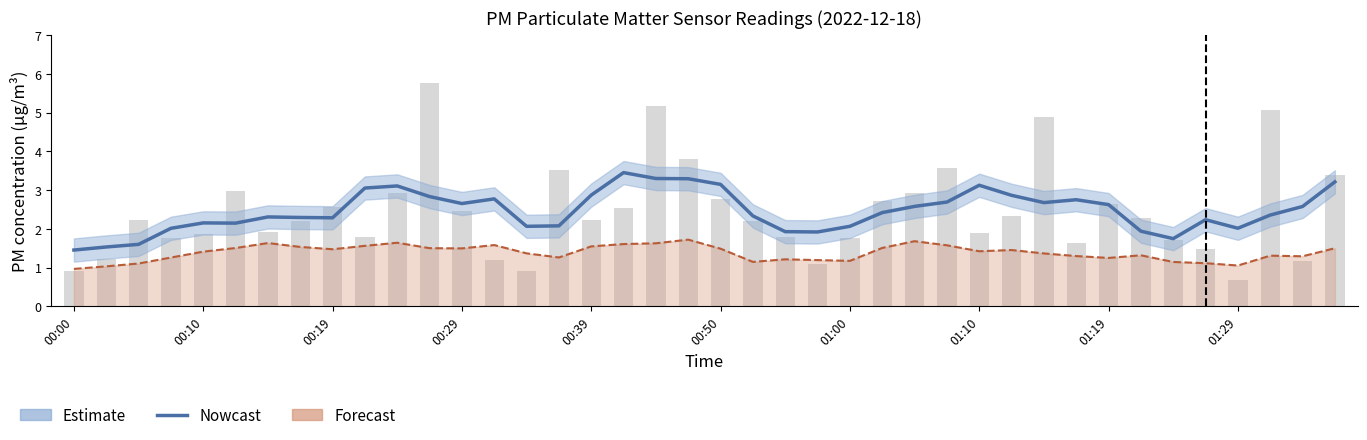

What is the change in value from 25 to 31?

+0.3